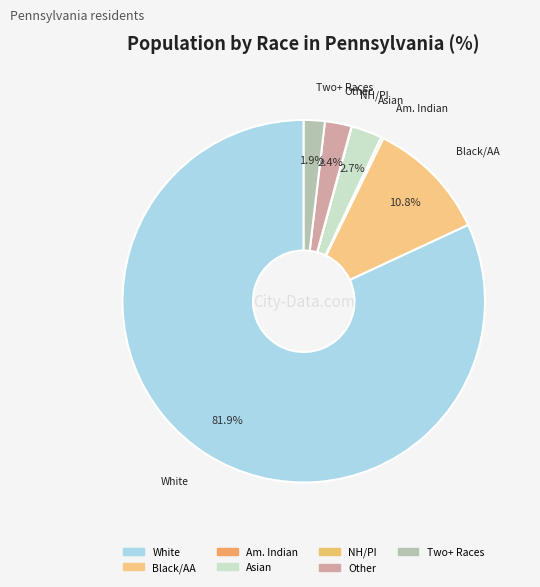

Does any single category account for the majority?

Yes